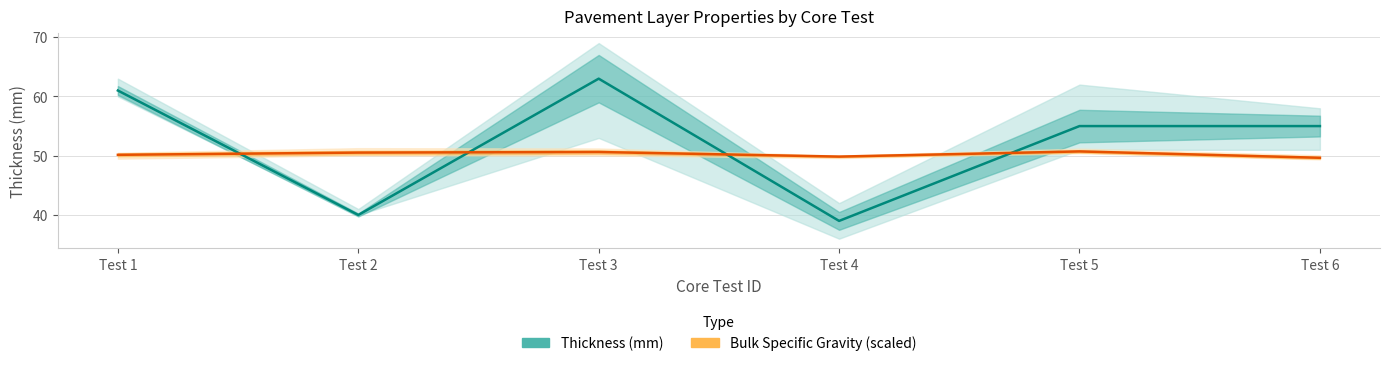

Between Test 1 and Test 5, which series saw the biggest shift?

Thickness Mean